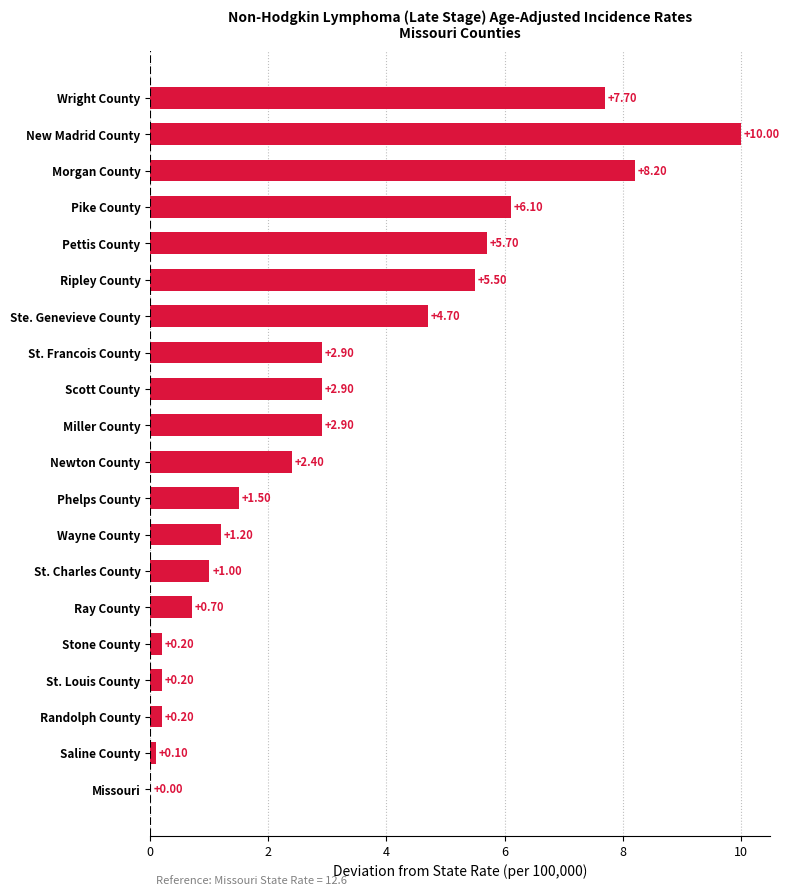

Which has a higher value, St. Francois County or Ripley County?

Ripley County